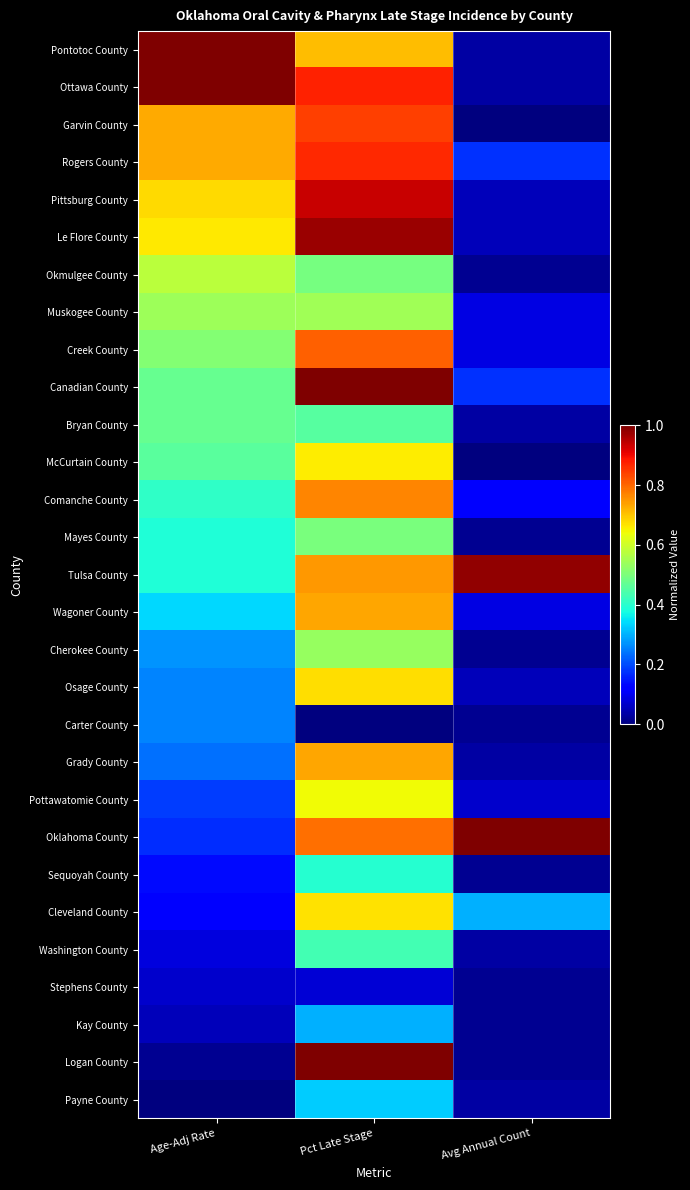

Rank the series by their maximum value, from lowest to highest.

Stephens County, Carter County, Kay County, Payne County, Sequoyah County, Washington County, Bryan County, Mayes County, Cherokee County, Muskogee County, Okmulgee County, Pottawatomie County, McCurtain County, Cleveland County, Osage County, Wagoner County, Grady County, Comanche County, Creek County, Garvin County, Rogers County, Pittsburg County, Le Flore County, Tulsa County, Canadian County, Pontotoc County, Ottawa County, Logan County, Oklahoma County